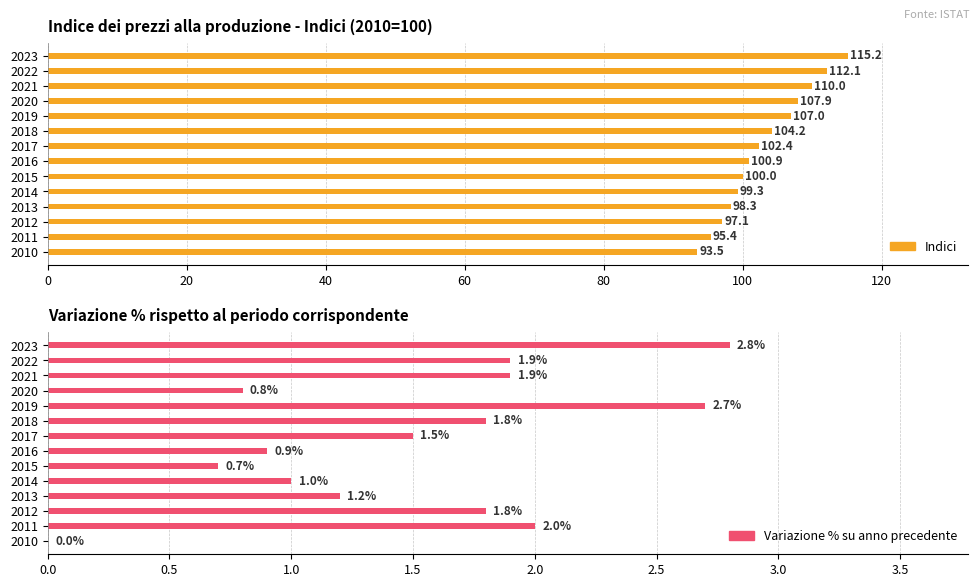

The value of Indici at 2019 is 74.1. True or false?

False